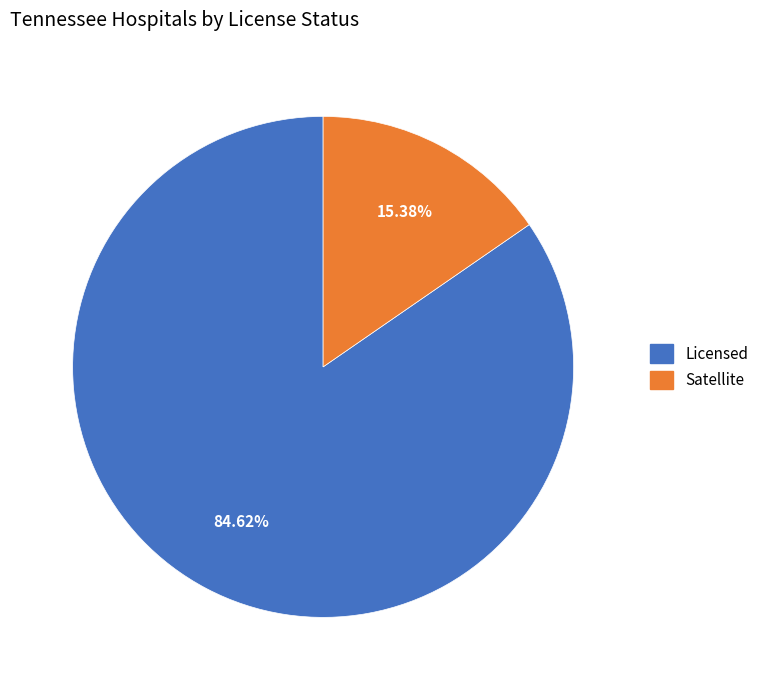

To the nearest percent, what is the difference between the Satellite and Licensed slice percentages?

69%